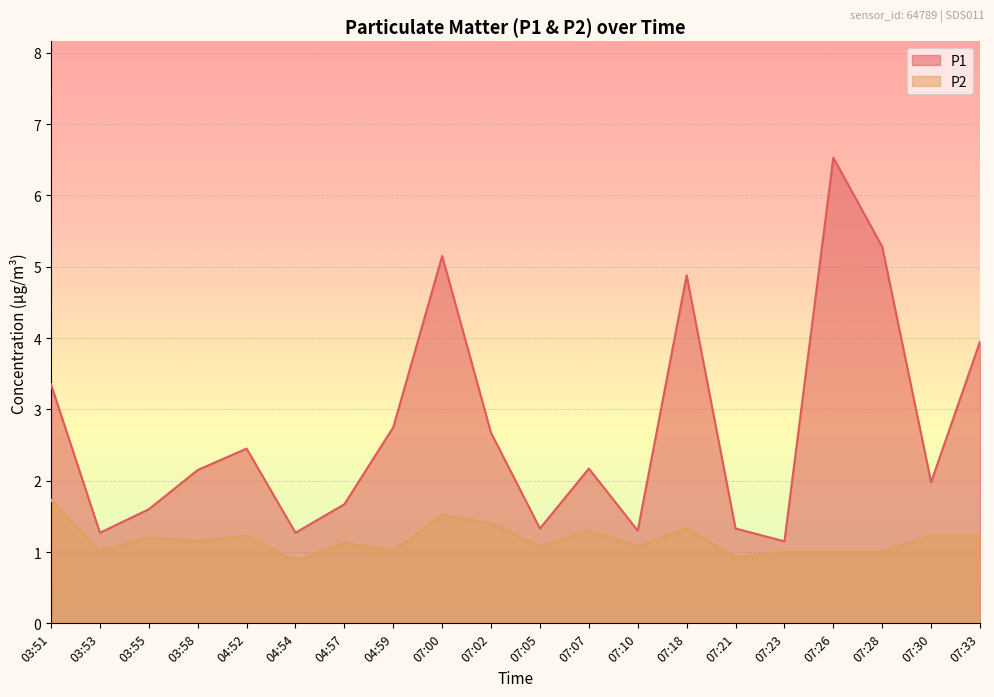

What is the total value across all series at 03:51?

5.1